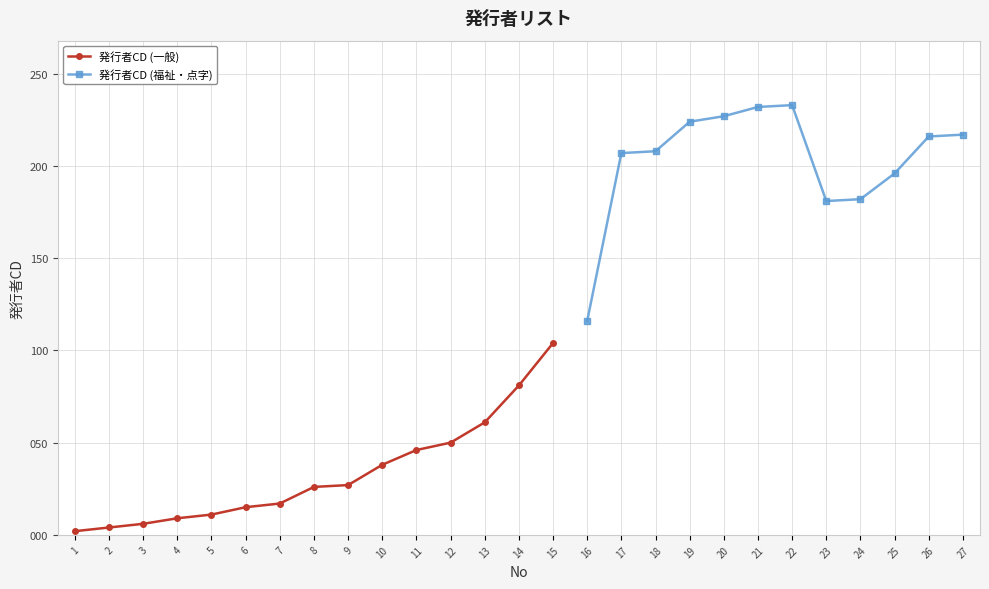

What is the difference between the maximum and second lowest values?

229